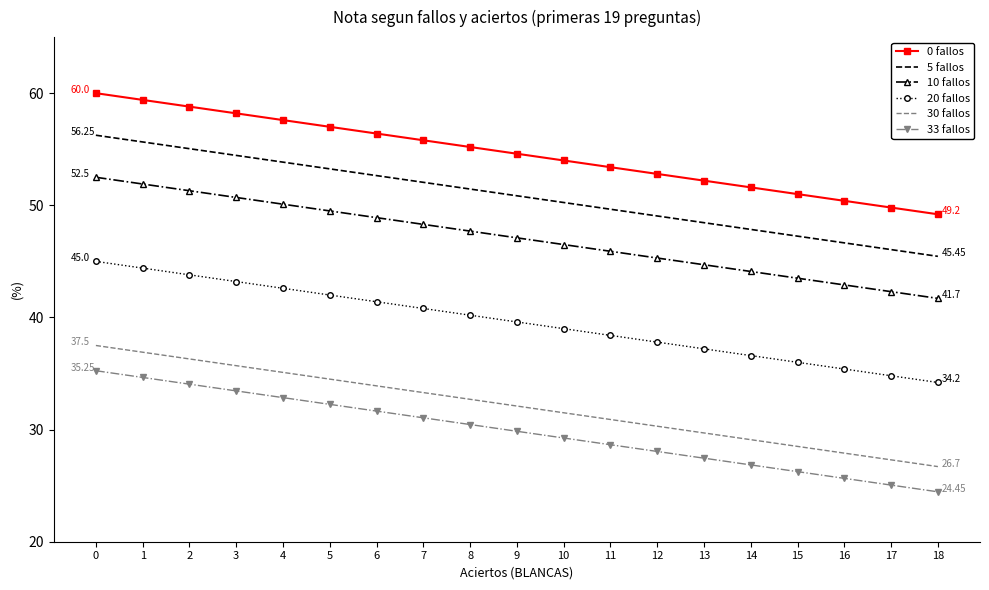

At 13, list the series in order from largest to smallest.

0 fallos, 5 fallos, 10 fallos, 20 fallos, 30 fallos, 33 fallos